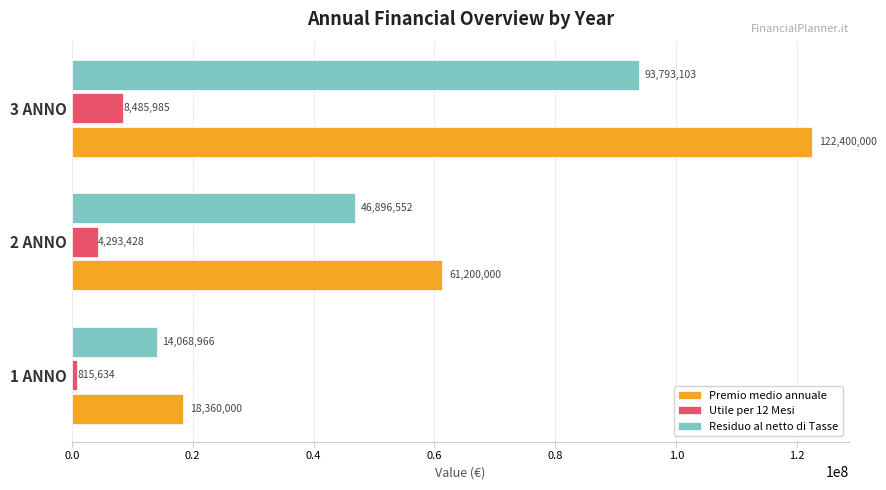

How many series are shown in this chart?

3